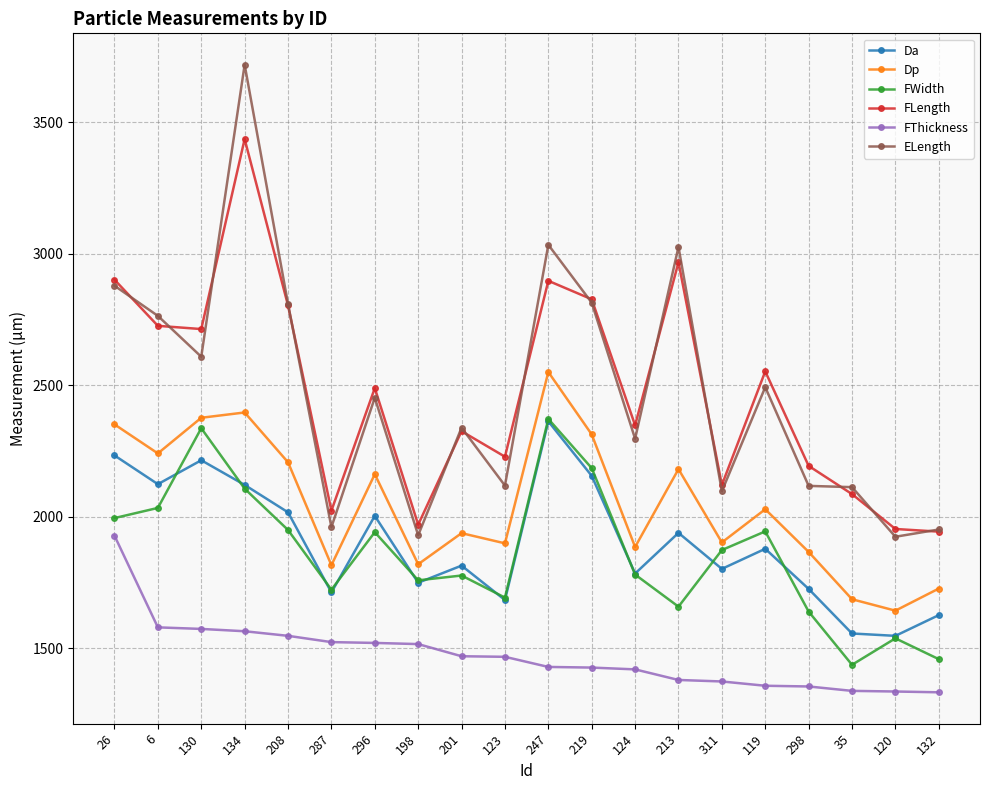

At which category is the sum across all series the highest?

134